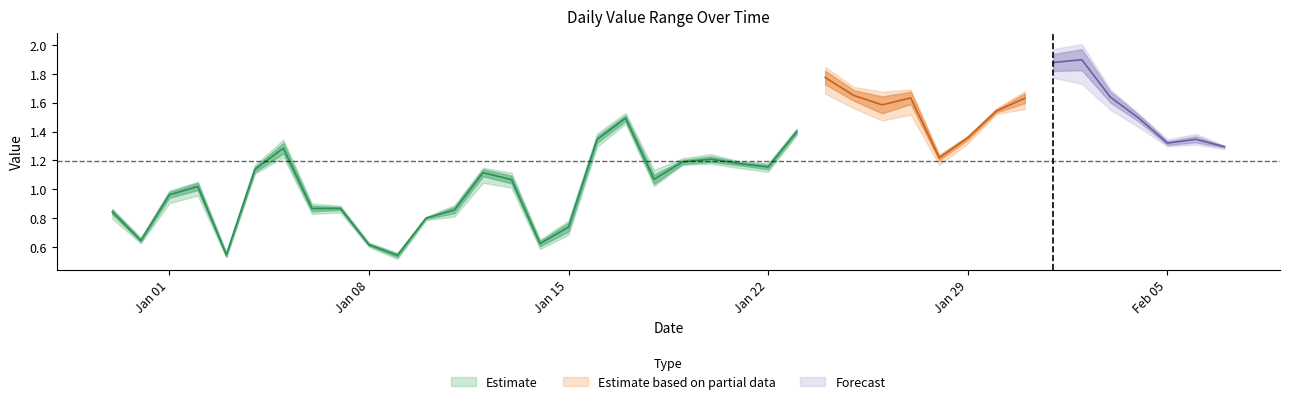

Reading left to right, what are all the values shown in this chart?

minimum: 0=0.8	1=0.6	2=0.9	3=1.0	4=0.5	5=1.1	6=1.2	7=0.8	8=0.8	9=0.6	10=0.5	11=0.8	12=0.8	13=1.0	14=1.0	15=0.6	16=0.7	17=1.3	18=1.5	19=1.0	20=1.2	21=1.2	22=1.1	23=1.1	24=1.4	25=1.7	26=1.6	27=1.5	28=1.5	29=1.2	30=1.3	31=1.5	32=1.6	33=1.8	34=1.7	35=1.6	36=1.4	37=1.3	38=1.3	39=1.3
maximum: 0=0.9	1=0.7	2=1.0	3=1.1	4=0.6	5=1.2	6=1.3	7=0.9	8=0.9	9=0.6	10=0.6	11=0.8	12=0.9	13=1.1	14=1.1	15=0.6	16=0.8	17=1.4	18=1.5	19=1.1	20=1.2	21=1.2	22=1.2	23=1.2	24=1.4	25=1.8	26=1.7	27=1.7	28=1.7	29=1.2	30=1.4	31=1.6	32=1.7	33=2.0	34=2.0	35=1.7	36=1.5	37=1.3	38=1.4	39=1.3
mean: 0=0.8	1=0.6	2=1.0	3=1.0	4=0.5	5=1.1	6=1.3	7=0.9	8=0.9	9=0.6	10=0.5	11=0.8	12=0.9	13=1.1	14=1.1	15=0.6	16=0.7	17=1.3	18=1.5	19=1.1	20=1.2	21=1.2	22=1.2	23=1.2	24=1.4	25=1.8	26=1.7	27=1.6	28=1.6	29=1.2	30=1.4	31=1.5	32=1.6	33=1.9	34=1.9	35=1.6	36=1.5	37=1.3	38=1.3	39=1.3
std: 0=0.0	1=0.0	2=0.0	3=0.0	4=0.0	5=0.0	6=0.0	7=0.0	8=0.0	9=0.0	10=0.0	11=0.0	12=0.0	13=0.0	14=0.0	15=0.0	16=0.0	17=0.0	18=0.0	19=0.0	20=0.0	21=0.0	22=0.0	23=0.0	24=0.0	25=0.0	26=0.0	27=0.1	28=0.0	29=0.0	30=0.0	31=0.0	32=0.0	33=0.1	34=0.1	35=0.0	36=0.0	37=0.0	38=0.0	39=0.0